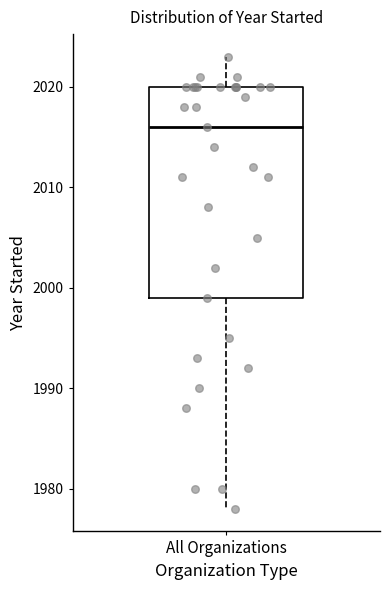

Read this box plot against the y-axis: the position of the median line, the range covered by the box, and the ends of both whiskers. The values are not printed on the chart, so give them approximately, as read against the axis.

median 2016, box 1999 to 2020, whiskers 1978 to 2023